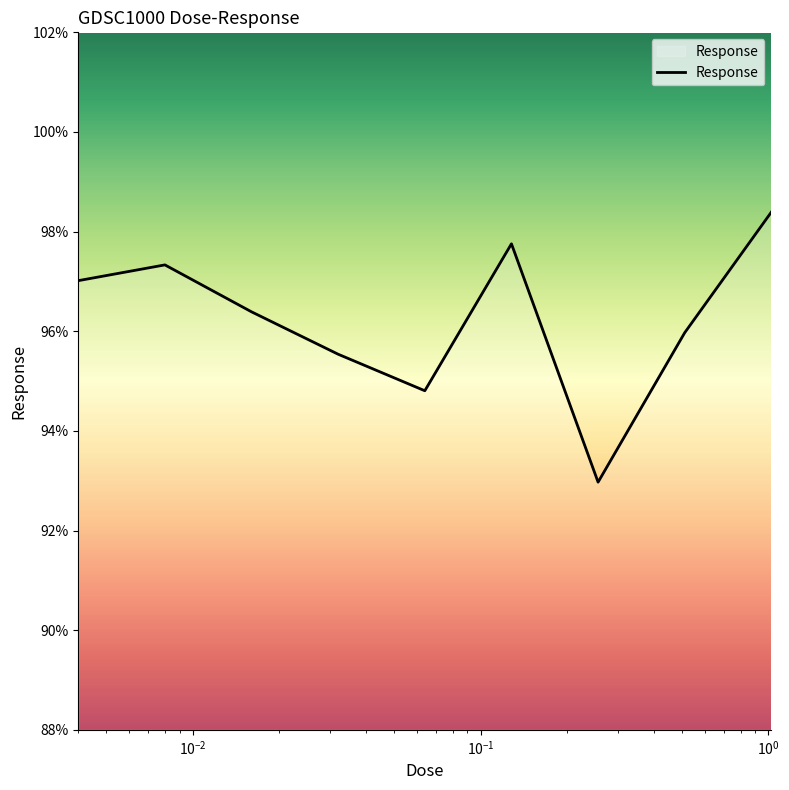

What is the difference between the maximum and minimum values?

5.4